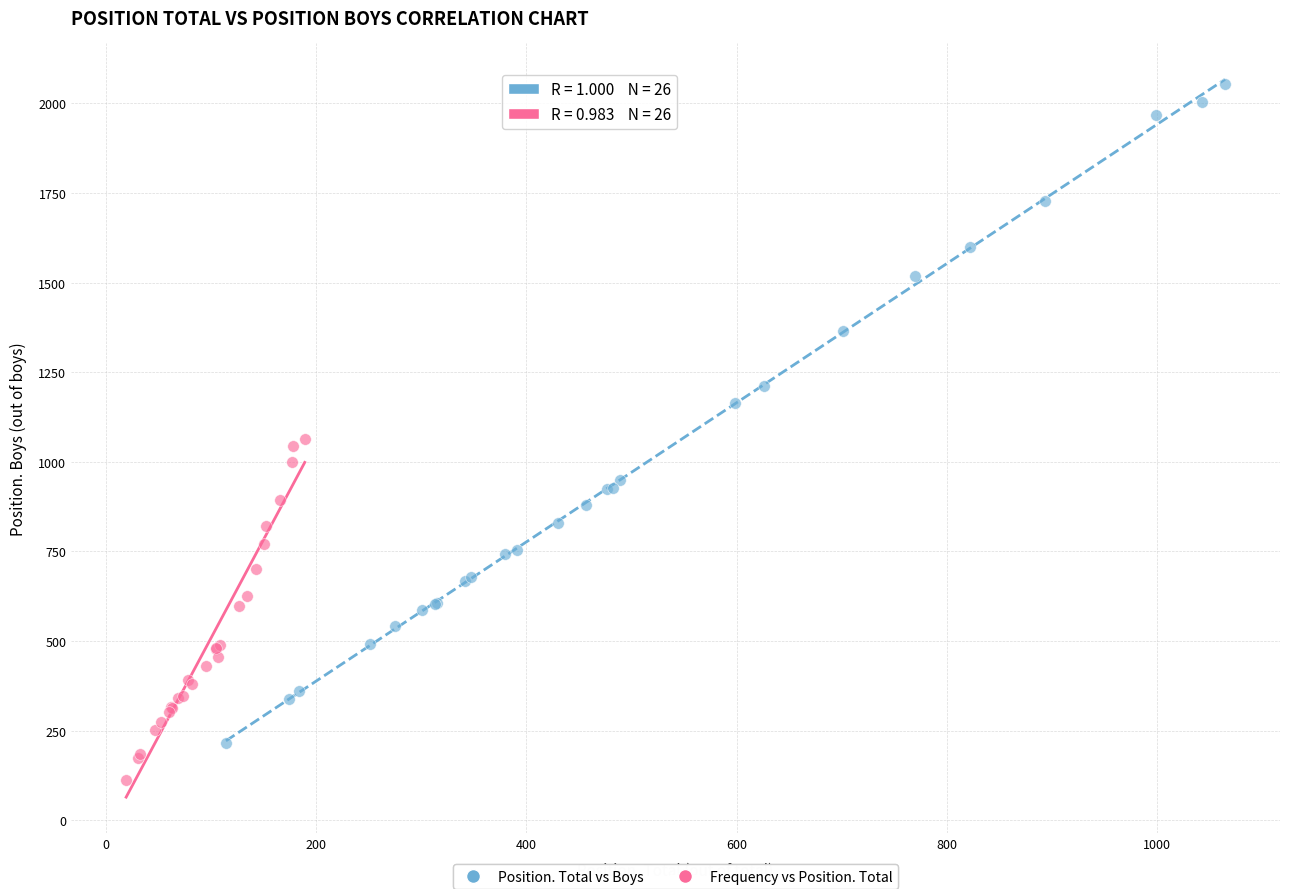

Which series has the widest spread of Y values?

Position. Total vs Boys